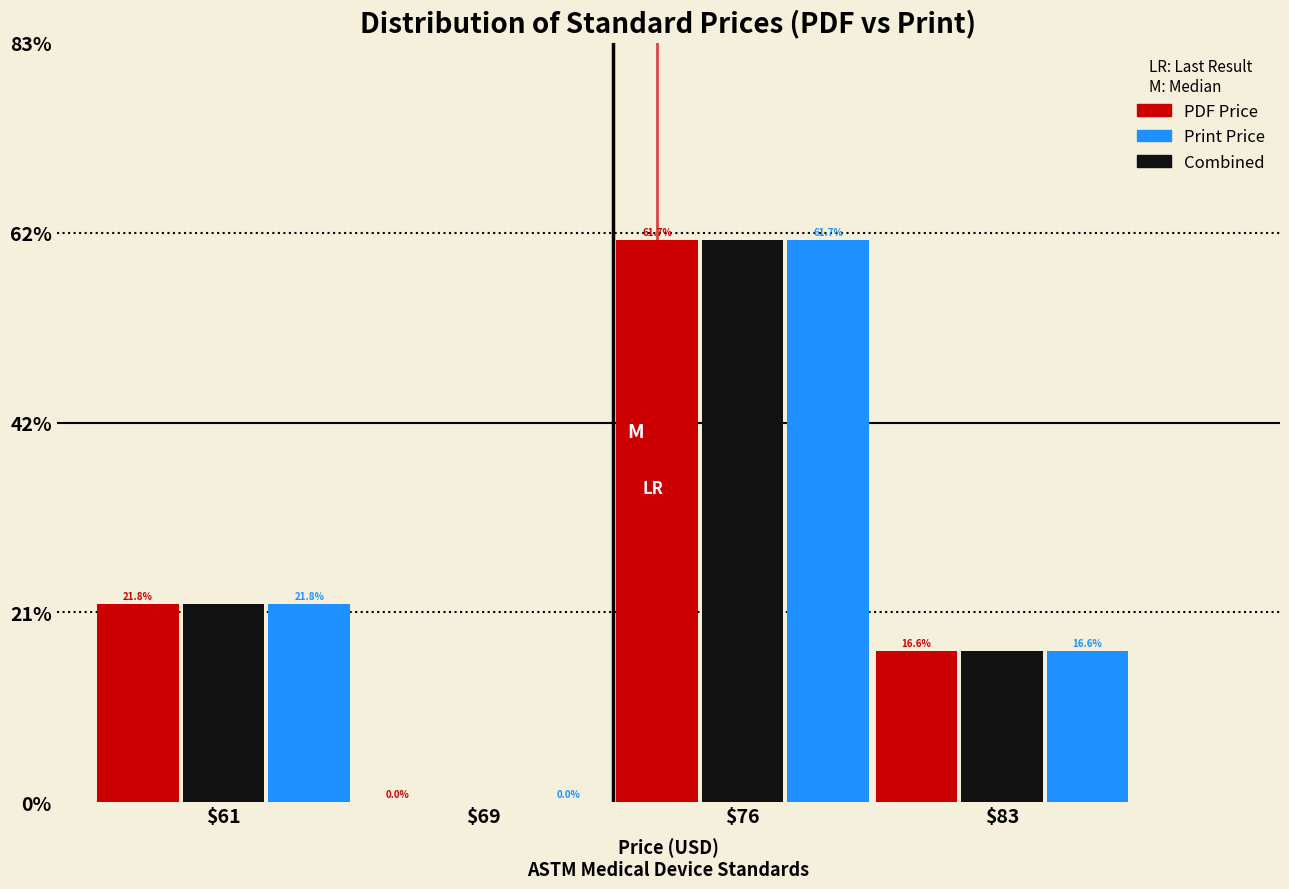

Which category has the highest value in the Combined series?

$76